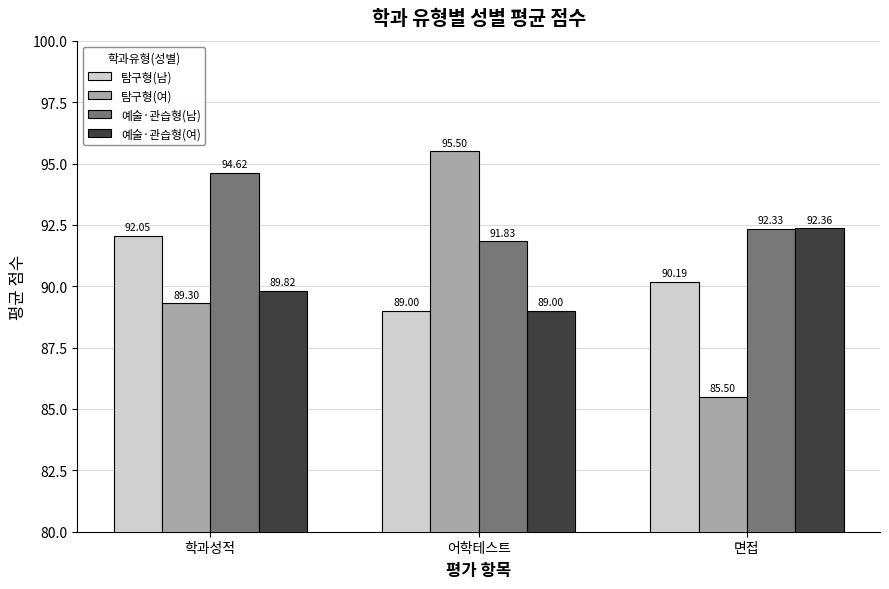

True or false: 예술·관습형(남) has a value of 145.1 at 어학테스트.

False